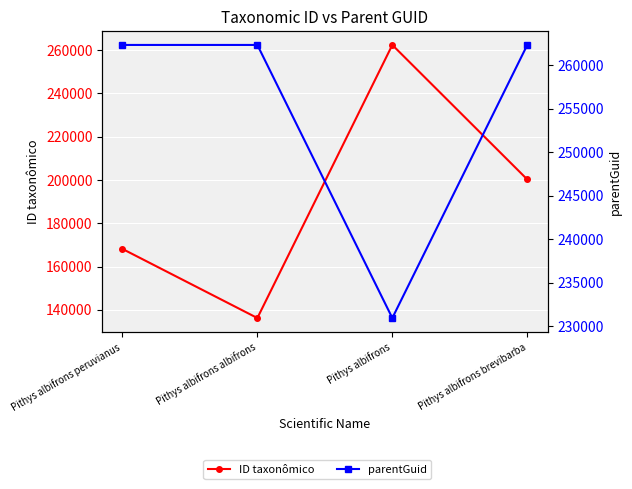

Which series changed the most between Pithys albifrons peruvianus and Pithys albifrons brevibarba?

ID taxonômico